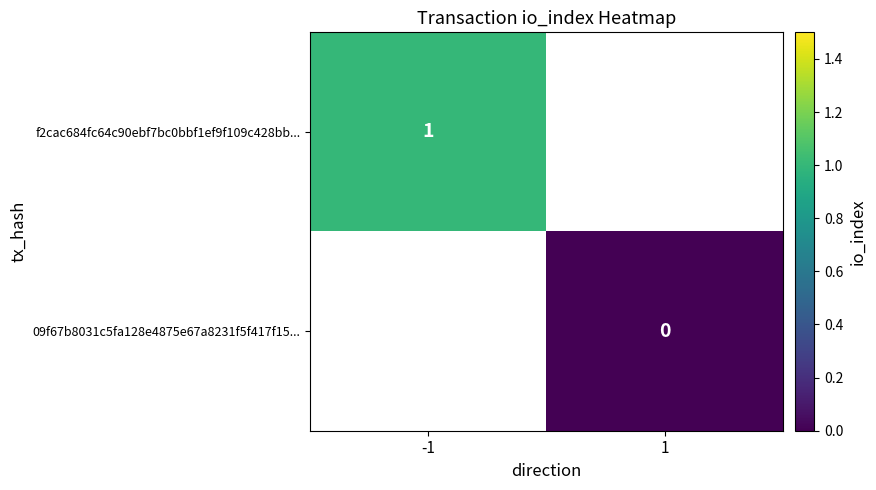

The value of f2cac684fc64c90ebf7bc0bbf1ef9f109c428bb... at -1 is 2. True or false?

False